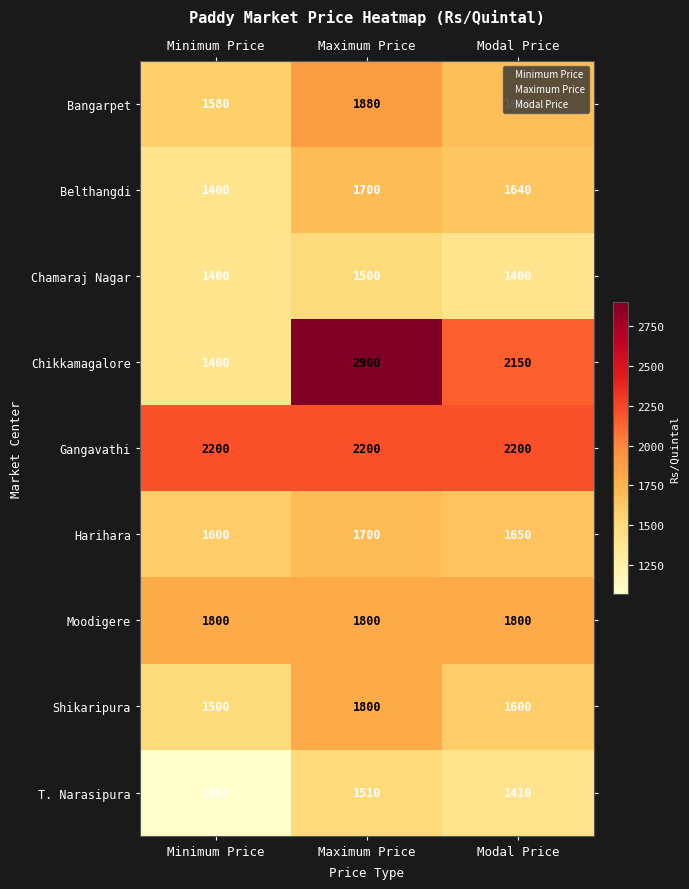

Is the value of Chamaraj Nagar at Minimum Price greater than the value of Shikaripura at Maximum Price?

No